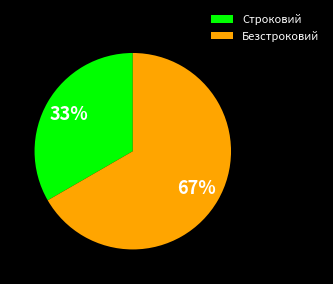

Combined, do Строковий and Безстроковий account for over 50%?

Yes